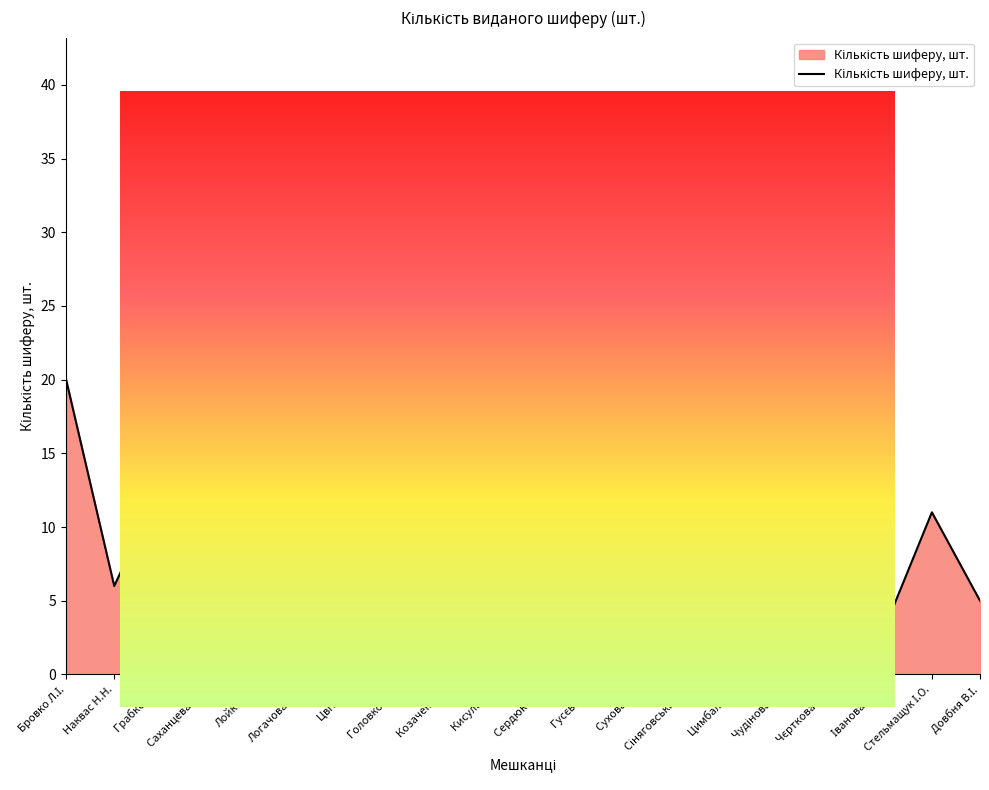

What is the ratio of the value at Грабко Н.І. to the value at Сіняговський В.?

6.5